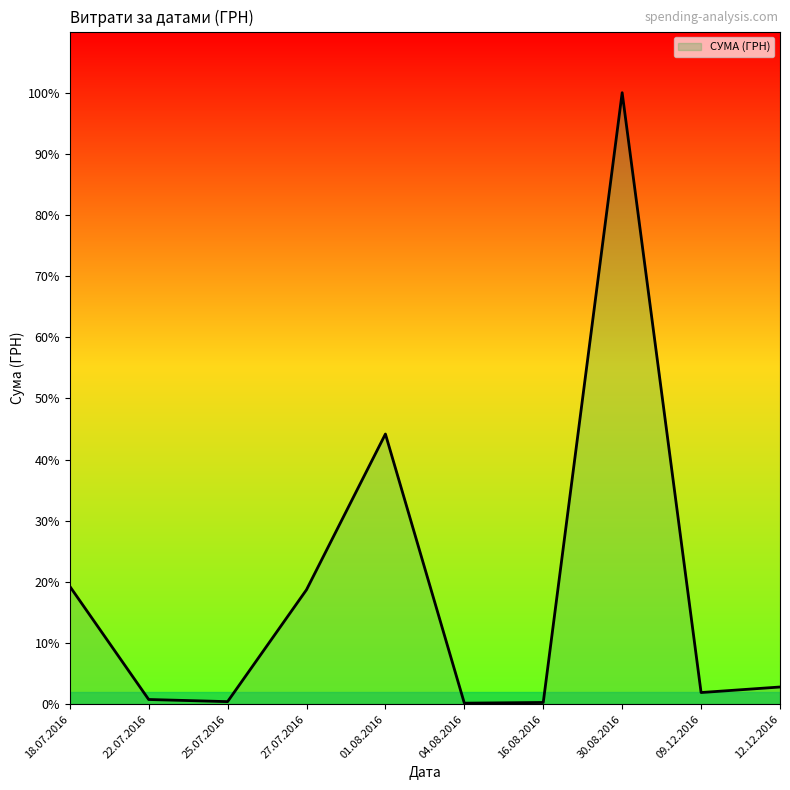

True or false: the data shows 911.0 at 27.07.2016.

True